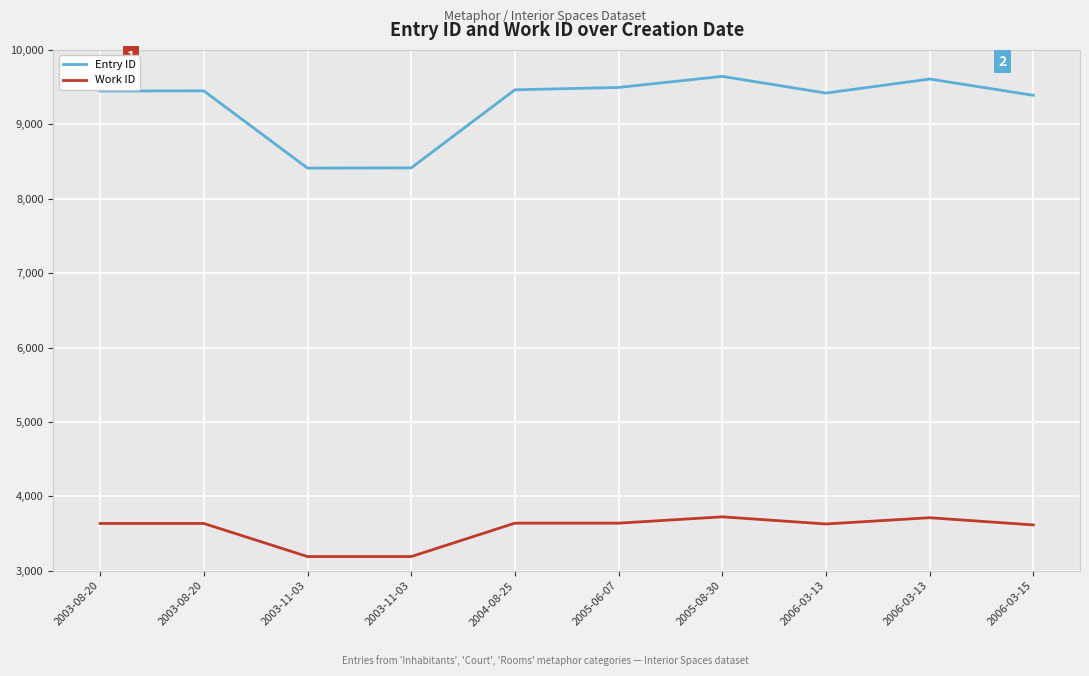

Read the Entry ID value at 2003-11-03, to the nearest 10.

8410